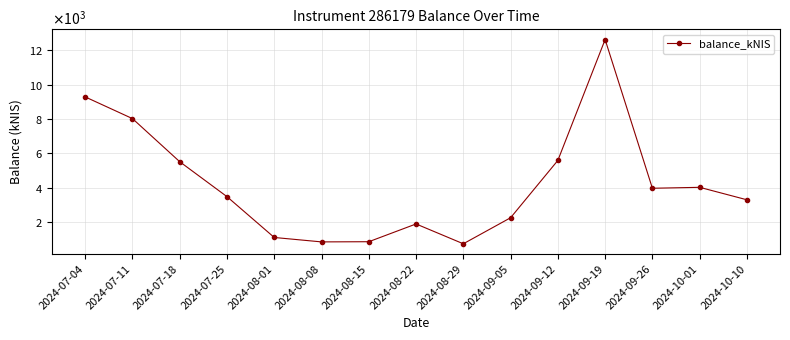

Is this an area chart (filled region under the line)?

No